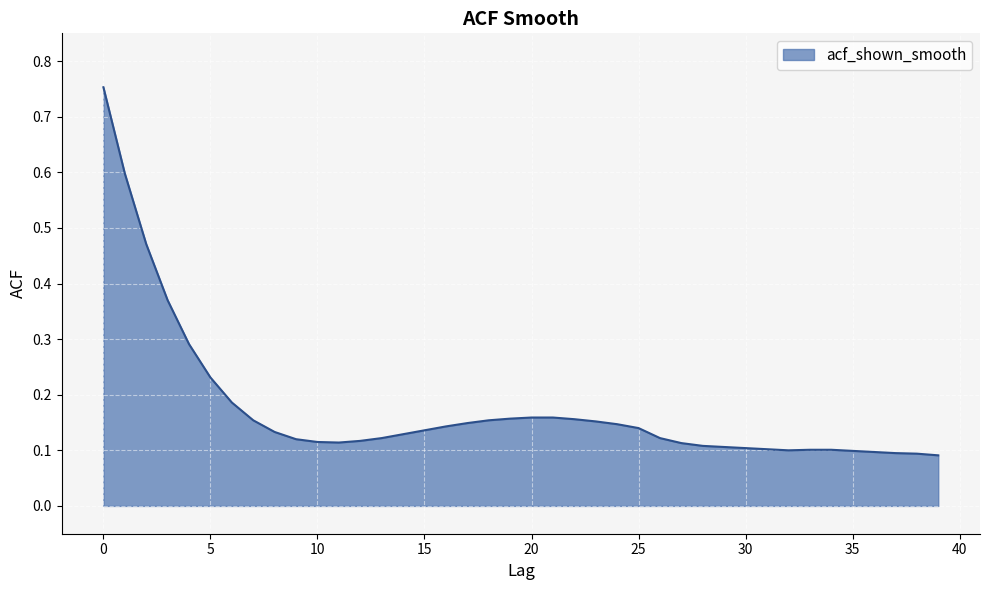

How many values are between 0 and 1?

40